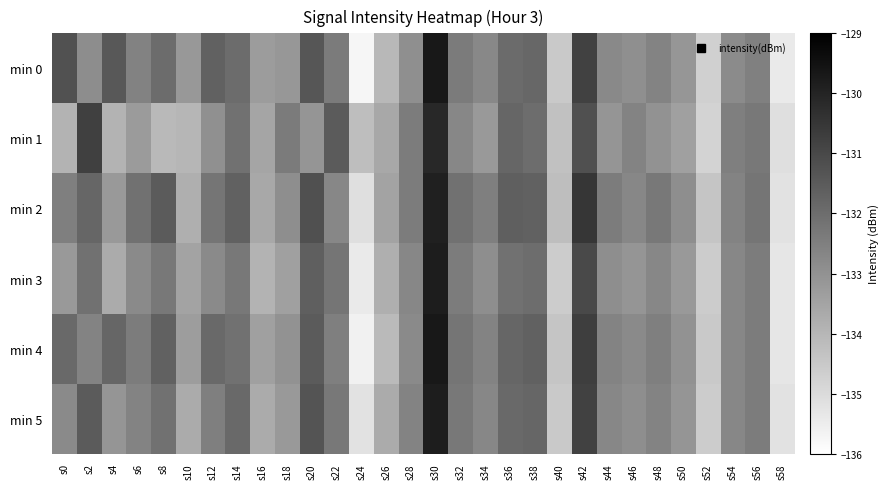

Reading left to right, extract all data points from this chart.

min 0: s0=-131.3	s2=-132.9	s4=-131.4	s6=-132.6	s8=-132.0	s10=-133.2	s12=-131.7	s14=-132.0	s16=-133.3	s18=-133.1	s20=-131.4	s22=-132.4	s24=-135.7	s26=-134.1	s28=-132.9	s30=-129.7	s32=-132.4	s34=-132.7	s36=-131.9	s38=-131.8	s40=-134.5	s42=-130.8	s44=-132.8	s46=-132.9	s48=-132.6	s50=-133.1	s52=-134.7	s54=-132.8	s56=-132.5	s58=-135.4
min 1: s0=-133.9	s2=-130.8	s4=-133.9	s6=-133.3	s8=-134.1	s10=-134.0	s12=-132.9	s14=-132.1	s16=-133.5	s18=-132.4	s20=-133.1	s22=-131.5	s24=-134.2	s26=-133.6	s28=-132.4	s30=-130.1	s32=-132.7	s34=-133.2	s36=-131.8	s38=-132.0	s40=-134.3	s42=-131.2	s44=-133.1	s46=-132.6	s48=-133.0	s50=-133.4	s52=-134.8	s54=-132.5	s56=-132.3	s58=-135.1
min 2: s0=-132.5	s2=-131.8	s4=-133.2	s6=-132.1	s8=-131.5	s10=-133.8	s12=-132.2	s14=-131.7	s16=-133.6	s18=-132.9	s20=-131.2	s22=-132.7	s24=-135.1	s26=-133.5	s28=-132.4	s30=-129.9	s32=-132.1	s34=-132.5	s36=-131.6	s38=-131.7	s40=-134.2	s42=-130.5	s44=-132.4	s46=-132.7	s48=-132.3	s50=-132.9	s52=-134.4	s54=-132.6	s56=-132.2	s58=-135.2
min 3: s0=-133.2	s2=-132.1	s4=-133.7	s6=-132.8	s8=-132.3	s10=-133.5	s12=-132.8	s14=-132.3	s16=-133.9	s18=-133.4	s20=-131.6	s22=-132.2	s24=-135.4	s26=-133.8	s28=-132.7	s30=-129.8	s32=-132.4	s34=-132.9	s36=-132.1	s38=-132.0	s40=-134.6	s42=-131.0	s44=-132.9	s46=-133.1	s48=-132.7	s50=-133.2	s52=-134.6	s54=-132.7	s56=-132.4	s58=-135.3
min 4: s0=-131.9	s2=-132.6	s4=-131.8	s6=-132.4	s8=-131.7	s10=-133.3	s12=-131.9	s14=-132.1	s16=-133.4	s18=-133.0	s20=-131.5	s22=-132.5	s24=-135.6	s26=-134.1	s28=-132.8	s30=-129.7	s32=-132.2	s34=-132.6	s36=-131.8	s38=-131.7	s40=-134.4	s42=-130.7	s44=-132.6	s46=-132.8	s48=-132.5	s50=-133.0	s52=-134.5	s54=-132.7	s56=-132.4	s58=-135.3
min 5: s0=-132.8	s2=-131.5	s4=-133.1	s6=-132.6	s8=-132.1	s10=-133.7	s12=-132.5	s14=-131.9	s16=-133.7	s18=-133.2	s20=-131.3	s22=-132.3	s24=-135.2	s26=-133.7	s28=-132.6	s30=-129.8	s32=-132.3	s34=-132.7	s36=-131.9	s38=-131.8	s40=-134.5	s42=-130.8	s44=-132.7	s46=-132.9	s48=-132.6	s50=-133.1	s52=-134.6	s54=-132.7	s56=-132.4	s58=-135.2